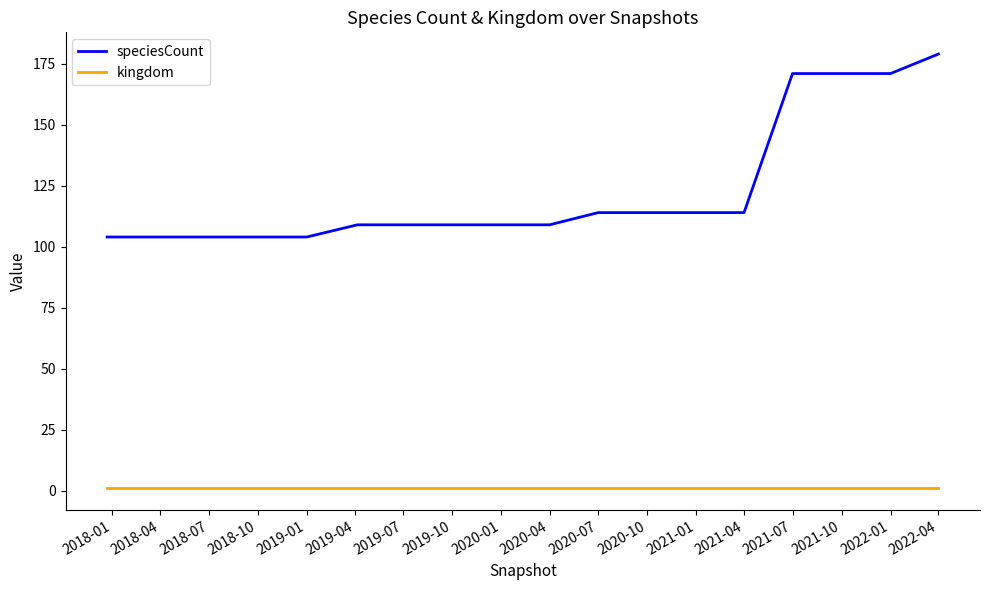

What are all the series names shown in the legend?

speciesCount, kingdom